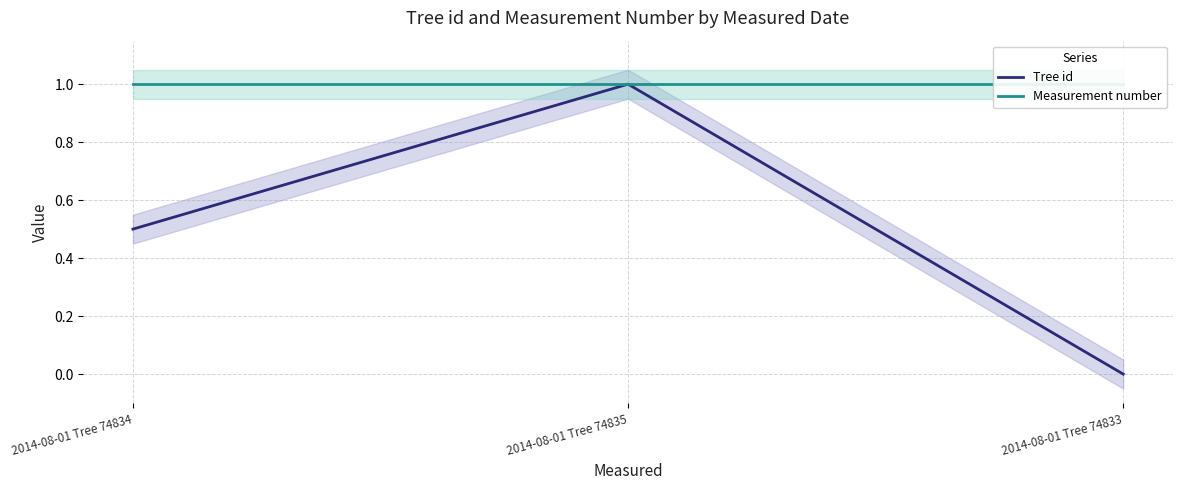

Reading left to right, transcribe all the data shown in this chart.

Tree id: 2014-08-01 Tree 74834=0.5	2014-08-01 Tree 74835=1.0	2014-08-01 Tree 74833=0.0
Measurement number: 2014-08-01 Tree 74834=1.0	2014-08-01 Tree 74835=1.0	2014-08-01 Tree 74833=1.0